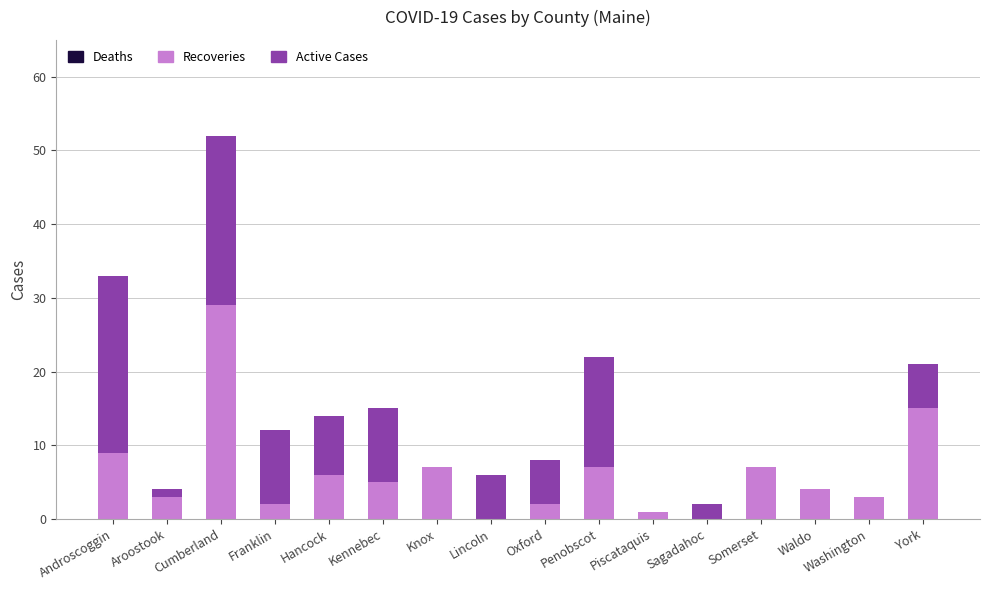

At which category is the sum across all series the highest?

Cumberland